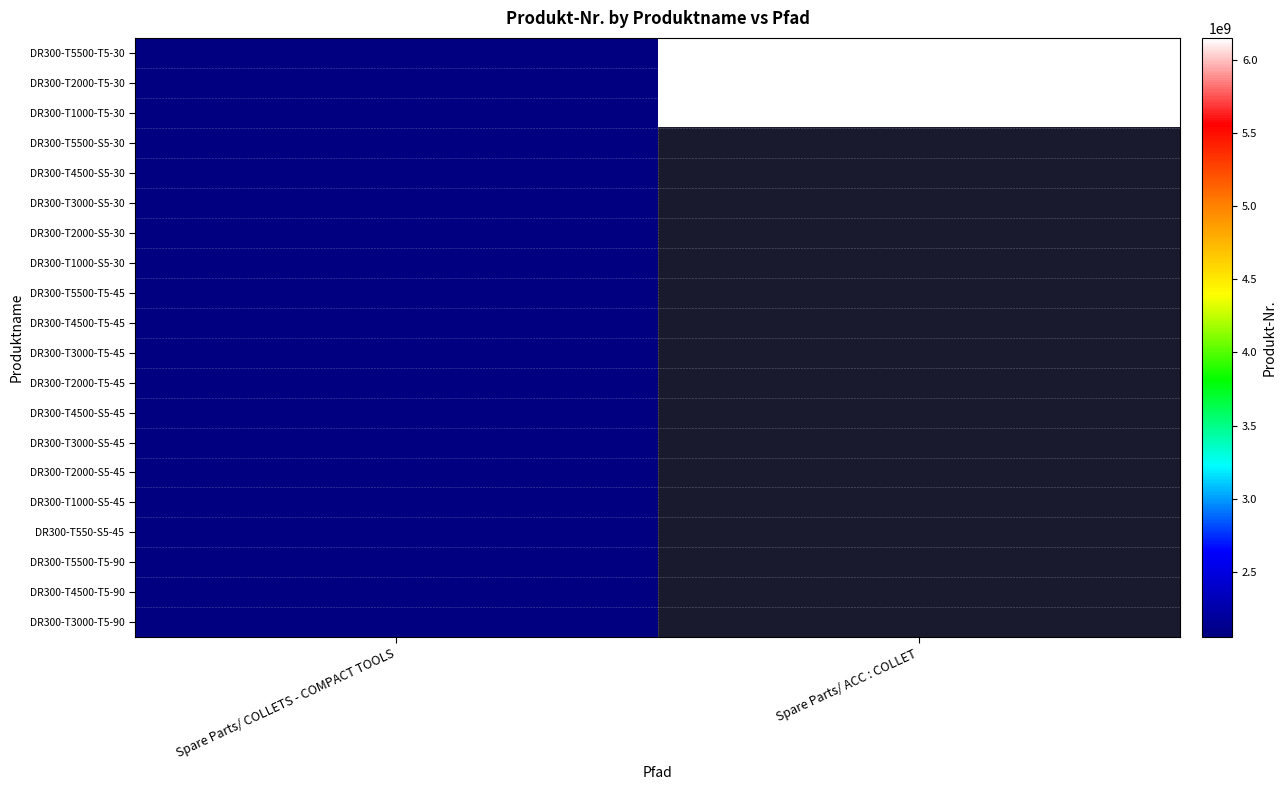

Which category has the lowest value across all series?

Spare Parts/ COLLETS - COMPACT TOOLS